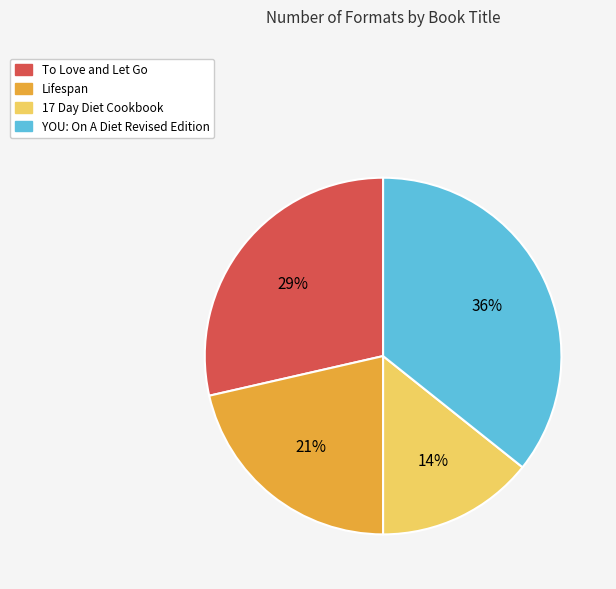

Is there a majority slice in this chart?

No